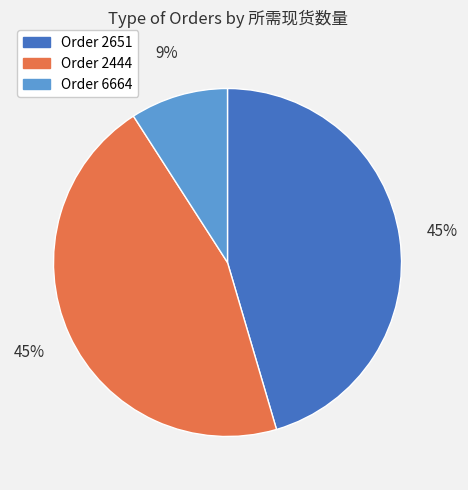

To the nearest percent, what is the difference between the largest and smallest slice percentages?

36%